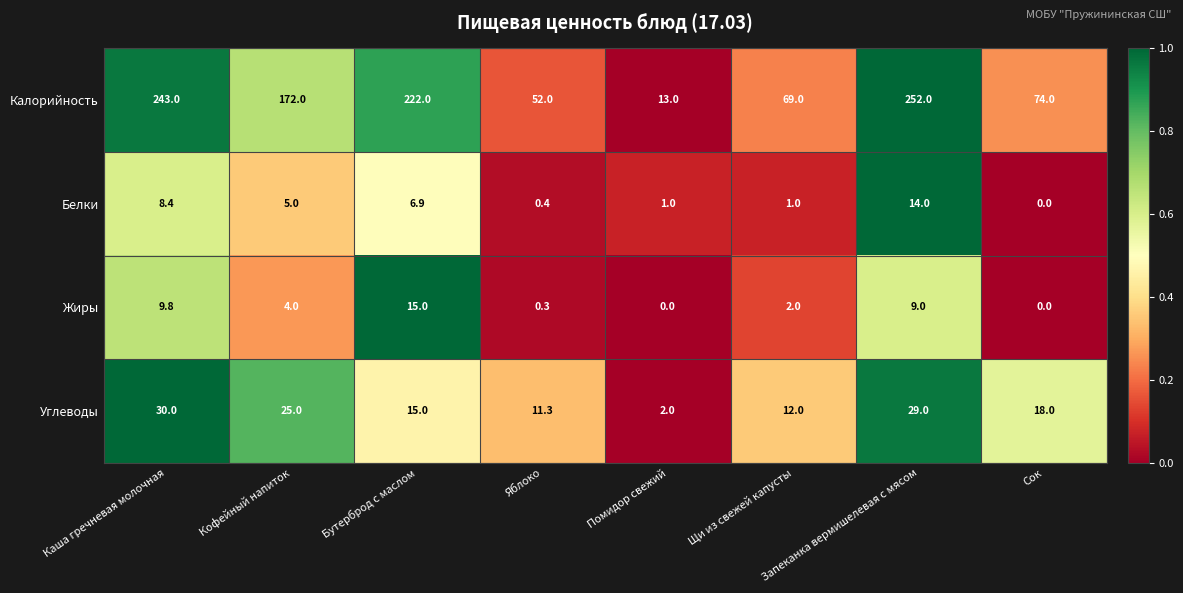

How many categories are shown in the chart?

8